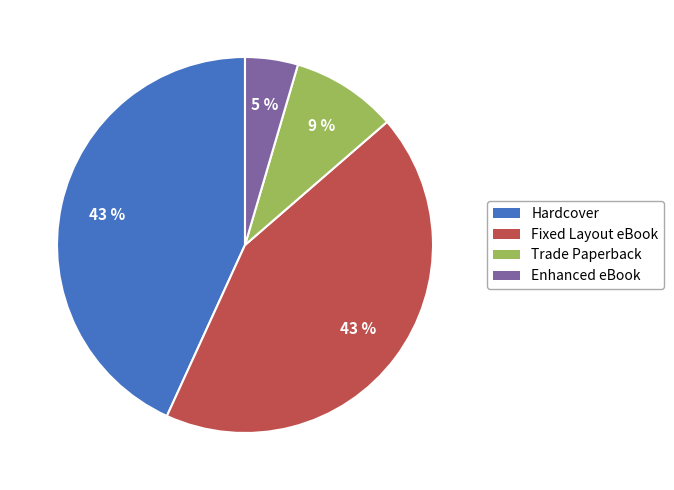

To the nearest percent, what percentage of the pie is Fixed Layout eBook?

43%